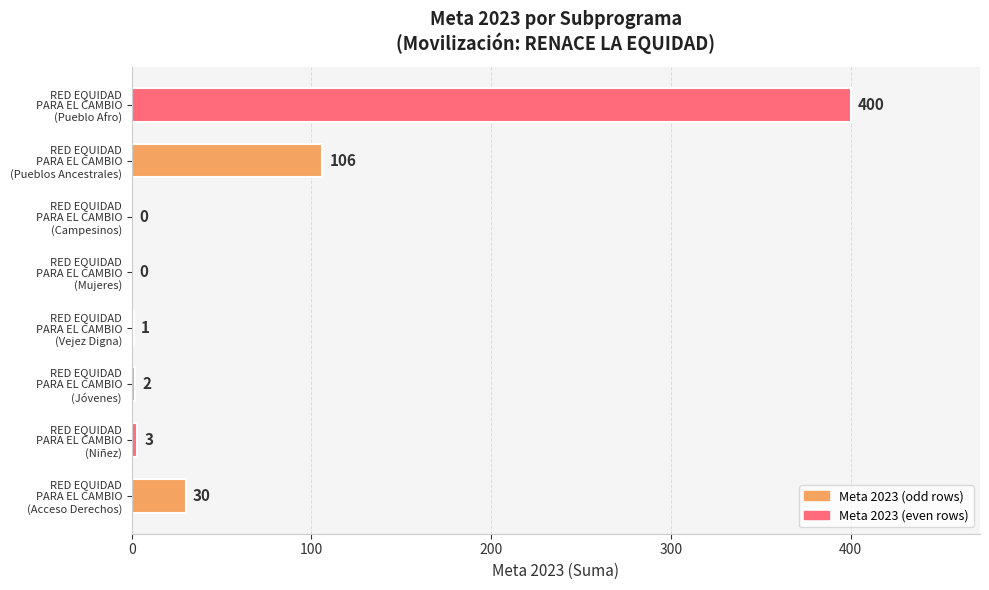

What is the greatest value displayed?

400